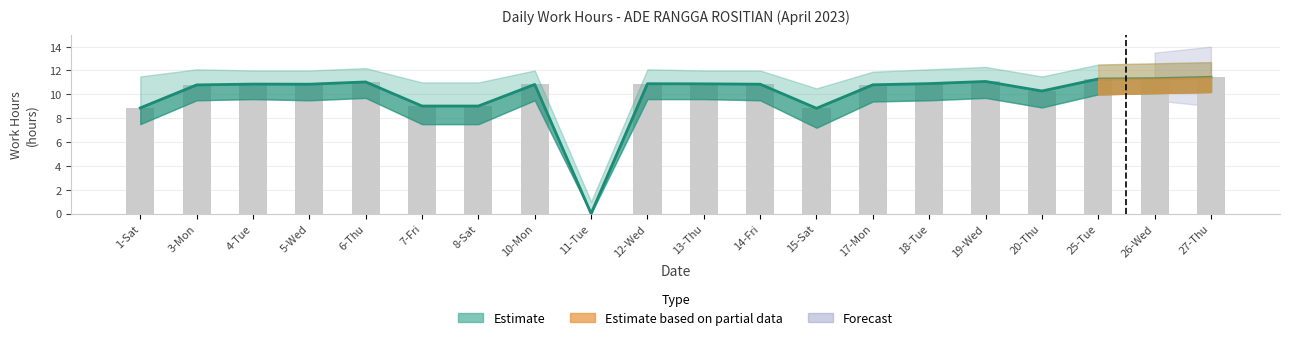

What value does the Estimate series have at 26-Wed?

11.3